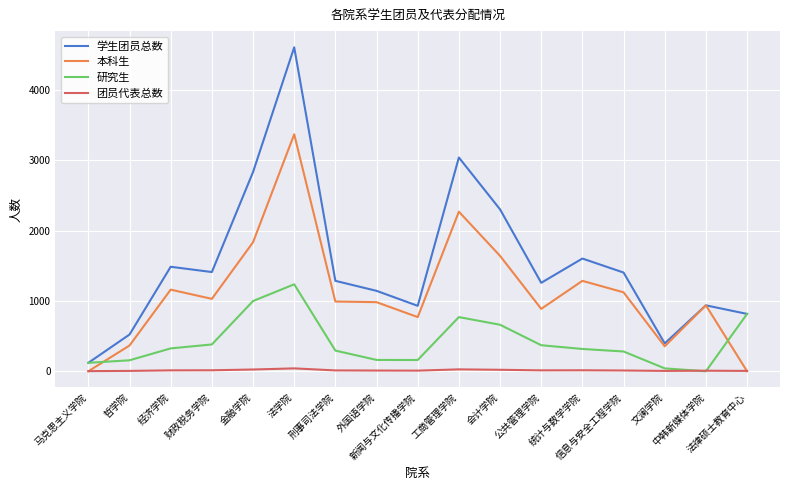

What is the lowest value of the 学生团员总数 series?

120.0